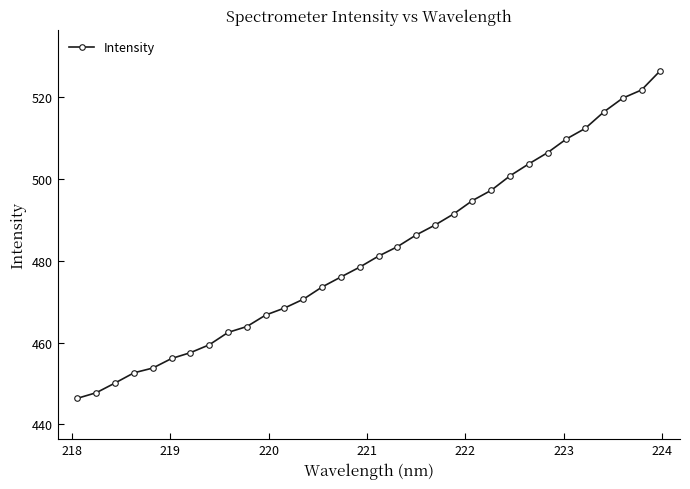

What is the minimum value shown in the chart?

446.4